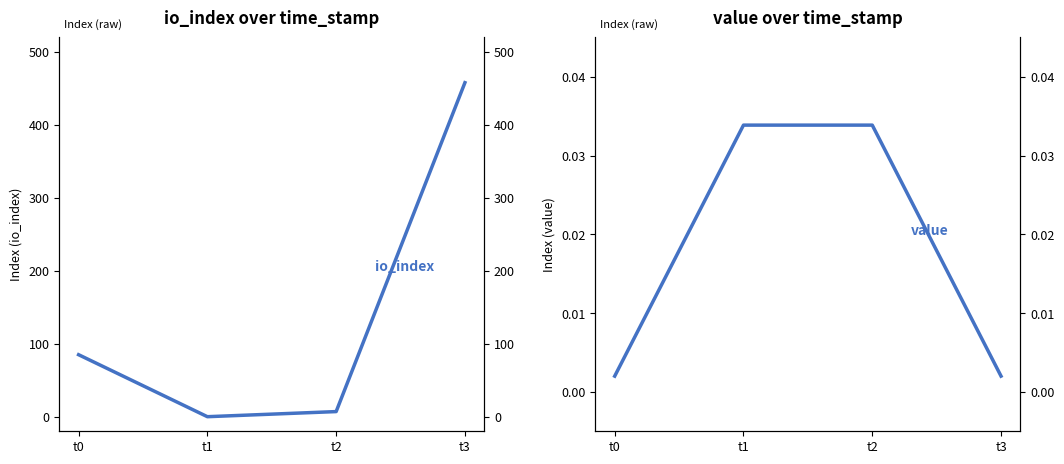

Between t0 and t3, which series saw the biggest shift?

io_index